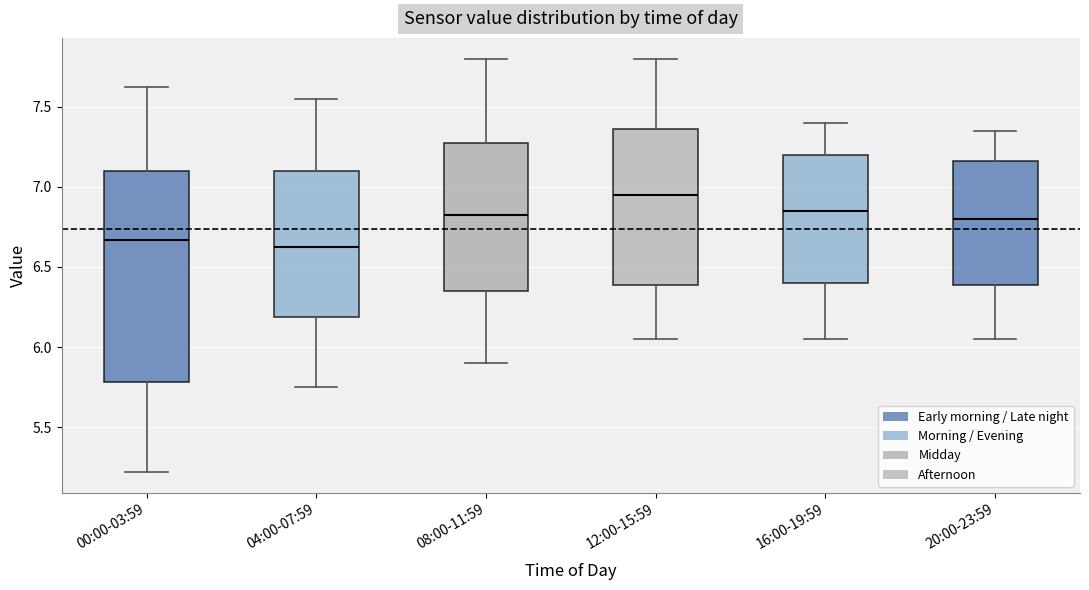

Reading left to right, read every box against the y-axis: the position of its median line, the range the box covers, and the ends of its whiskers. The values are not printed on the chart, so give them approximately, as read against the axis.

00:00-03:59: median 6.65, box 5.80 to 7.10, whiskers 5.20 to 7.60
04:00-07:59: median 6.65, box 6.20 to 7.10, whiskers 5.75 to 7.55
08:00-11:59: median 6.85, box 6.35 to 7.30, whiskers 5.90 to 7.80
12:00-15:59: median 6.95, box 6.40 to 7.35, whiskers 6.05 to 7.80
16:00-19:59: median 6.85, box 6.40 to 7.20, whiskers 6.05 to 7.40
20:00-23:59: median 6.80, box 6.40 to 7.15, whiskers 6.05 to 7.35